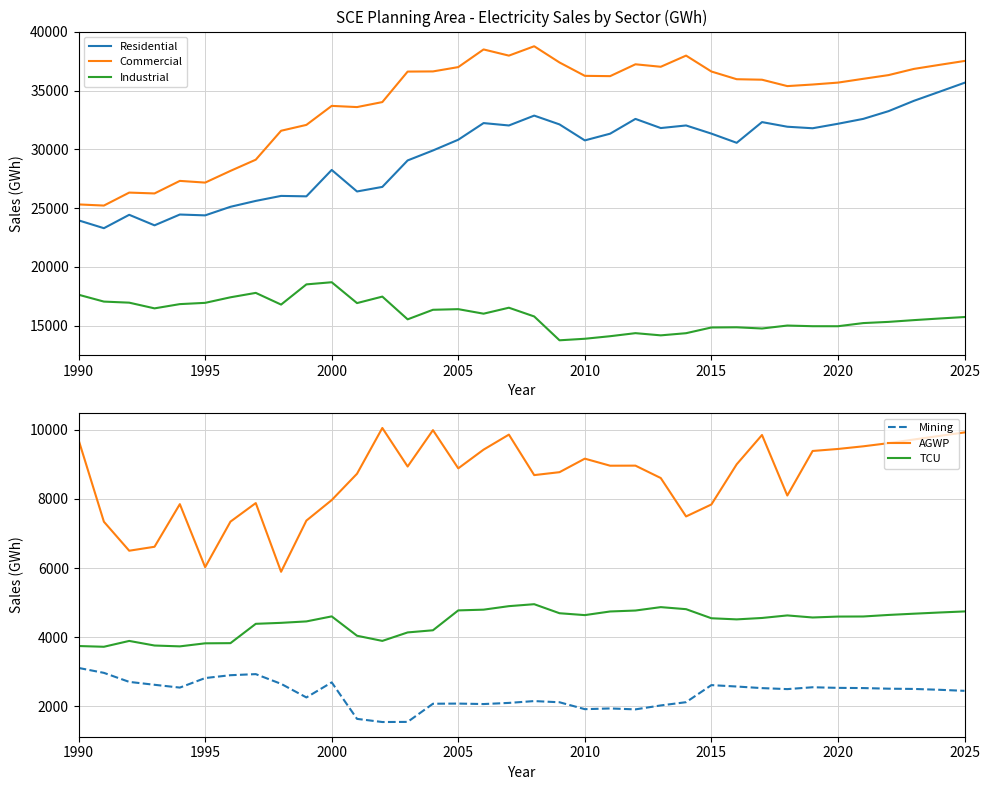

True or false: Industrial and Commercial intersect in this chart.

False